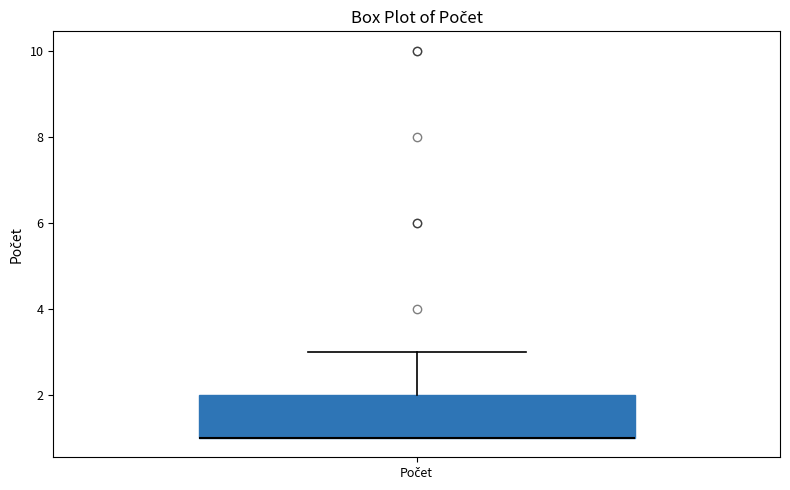

Where is the upper edge of the box for Počet on the y-axis? The values are not printed on the chart, so give them approximately, as read against the axis.

2